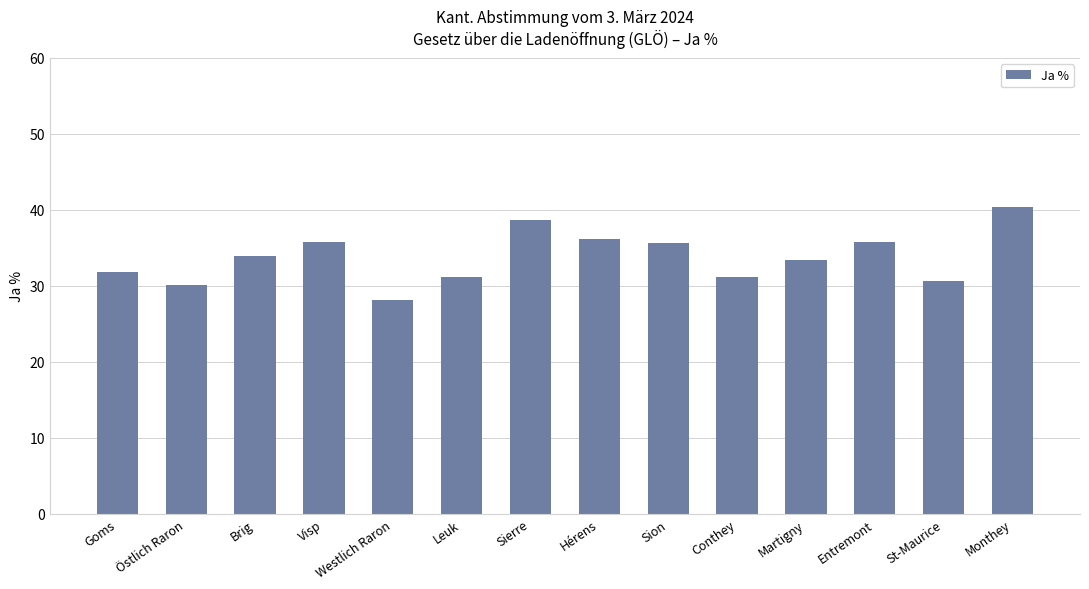

What is the greatest value displayed?

40.4